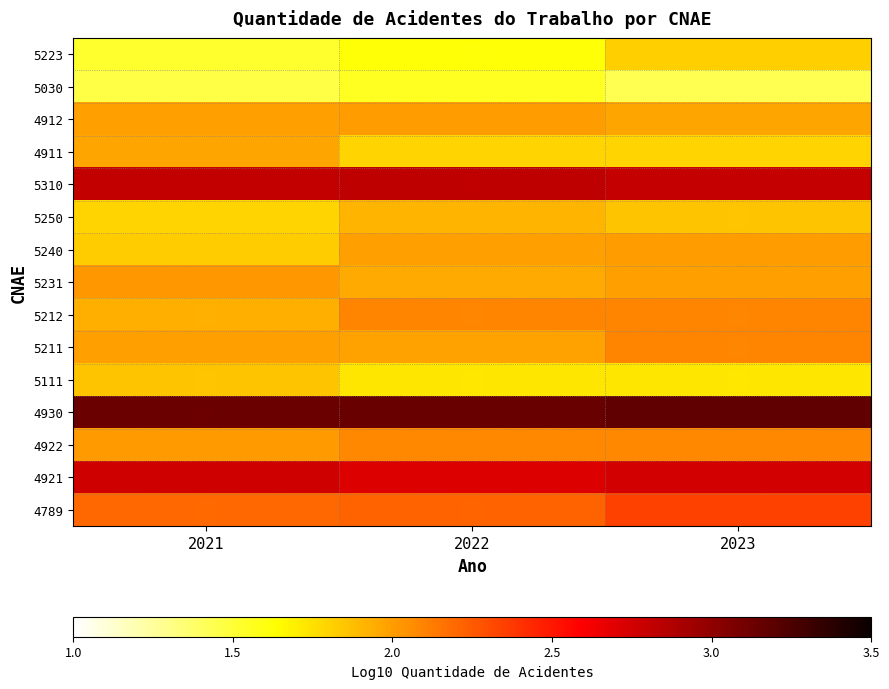

Which has a higher value, 2021 or 2022?

2022